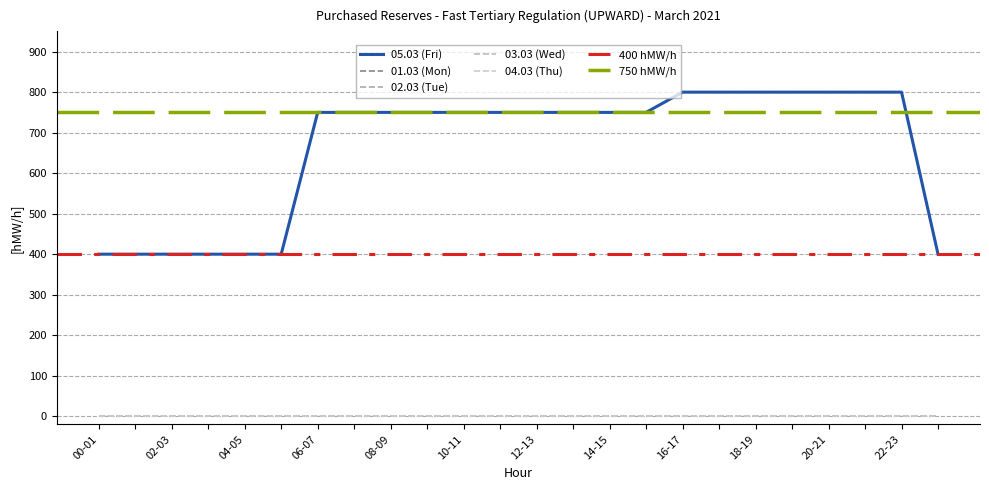

The 04.03 (Thu) series shows 0 at 18-19. True or false?

True